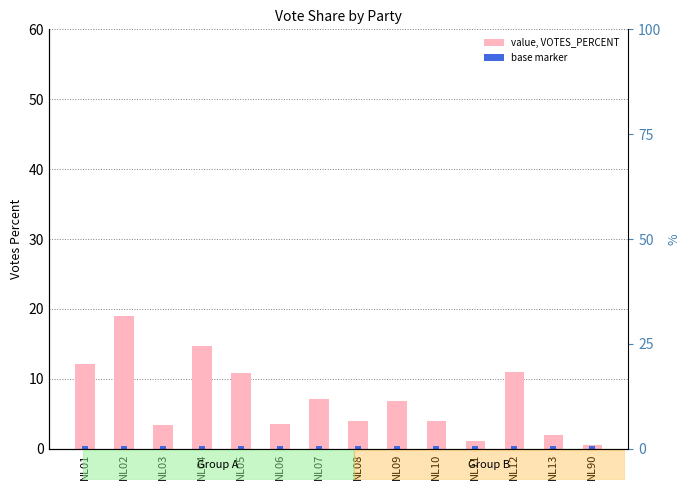

What is the greatest value displayed?

19.0